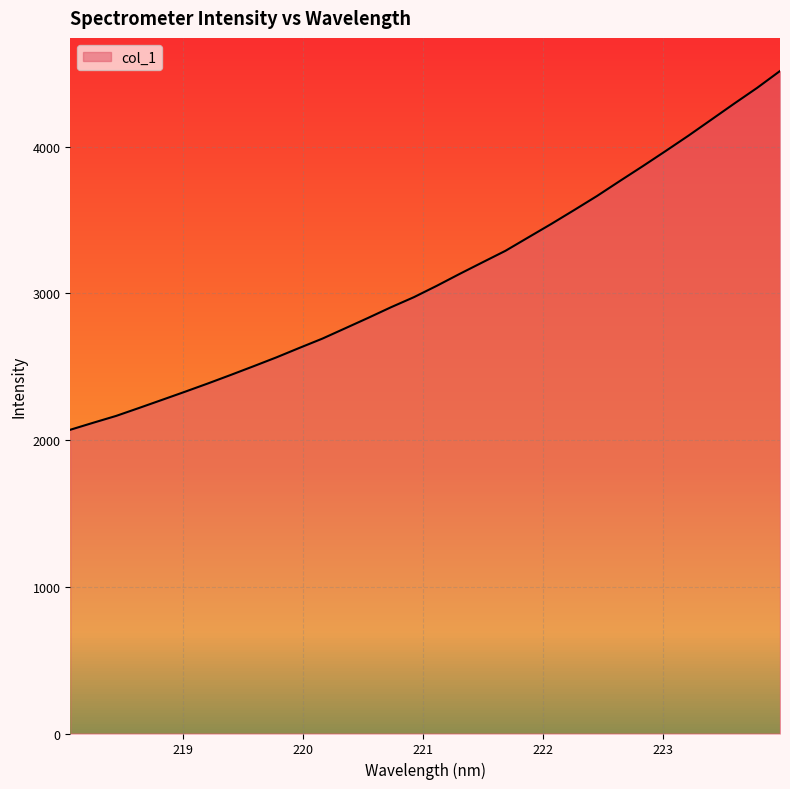

At which category does the chart reach its minimum across all series?

218.0596